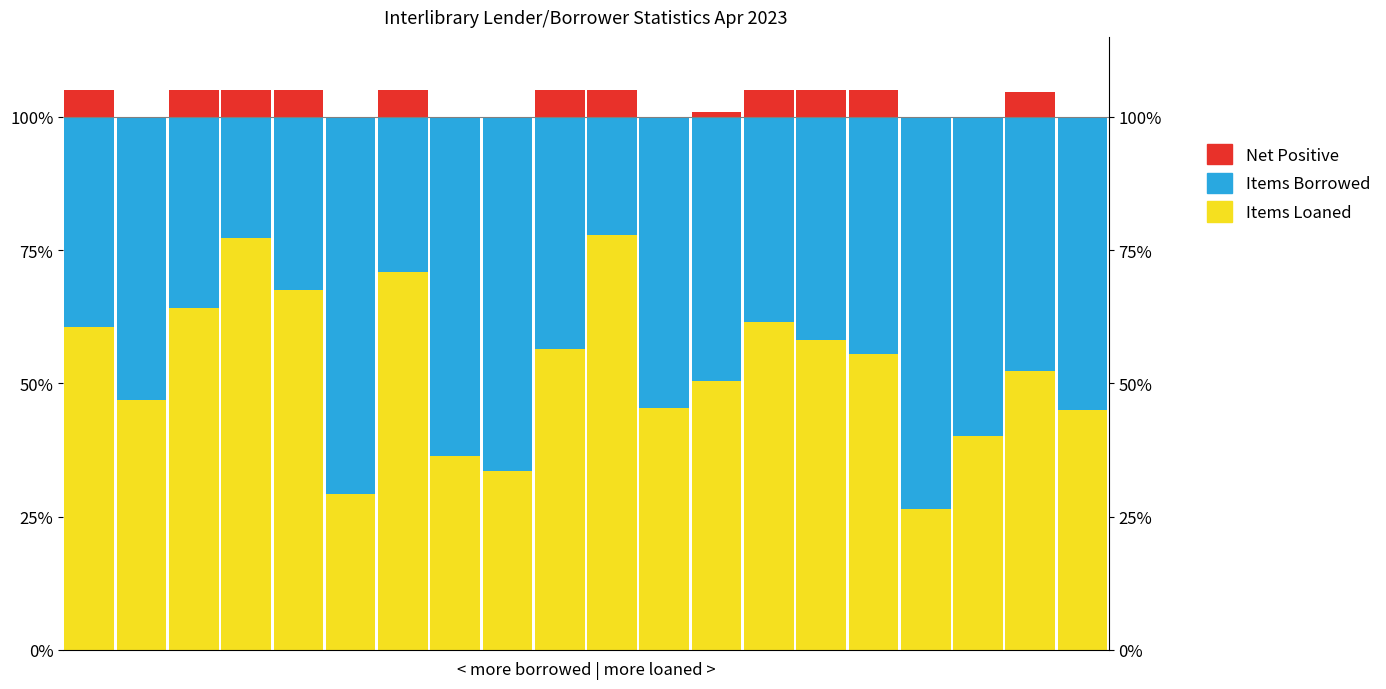

Reading right to left, extract all data points from this chart.

Items Loaned: 19=44.9	18=52.3	17=40.1	16=26.5	15=55.5	14=58.2	13=61.4	12=50.4	11=45.4	10=77.8	9=56.5	8=33.6	7=36.3	6=71.0	5=29.2	4=67.5	3=77.4	2=64.1	1=46.9	0=60.5
Items Borrowed: 19=55.1	18=47.7	17=59.9	16=73.5	15=44.5	14=41.8	13=38.6	12=49.6	11=54.6	10=22.2	9=43.5	8=66.4	7=63.7	6=29.0	5=70.8	4=32.5	3=22.6	2=35.9	1=53.1	0=39.5
Net (Loaned > Borrowed): 19=0.0	18=4.6	17=0.0	16=0.0	15=5.0	14=5.0	13=5.0	12=0.9	11=0.0	10=5.0	9=5.0	8=0.0	7=0.0	6=5.0	5=0.0	4=5.0	3=5.0	2=5.0	1=0.0	0=5.0